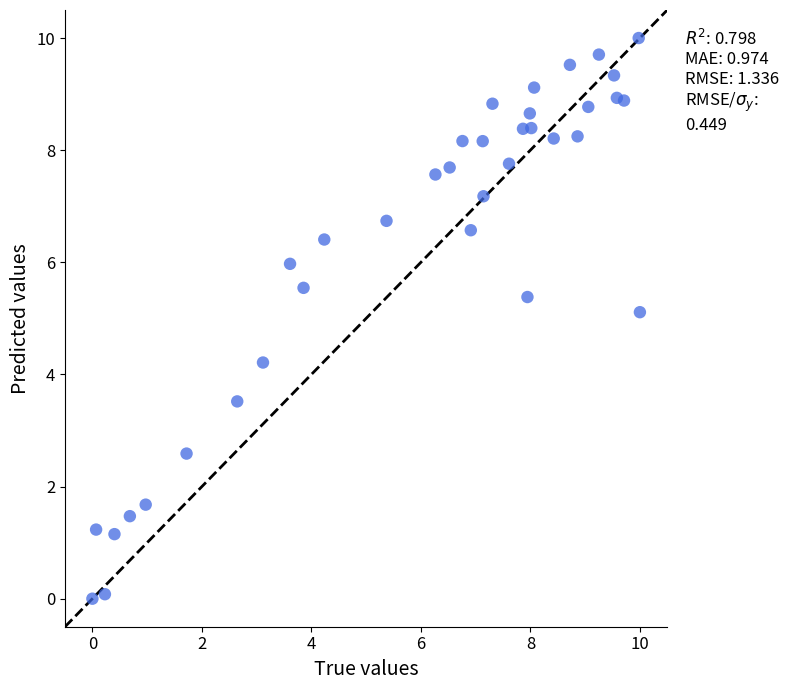

What is the range of X values (max minus min)?

10.0